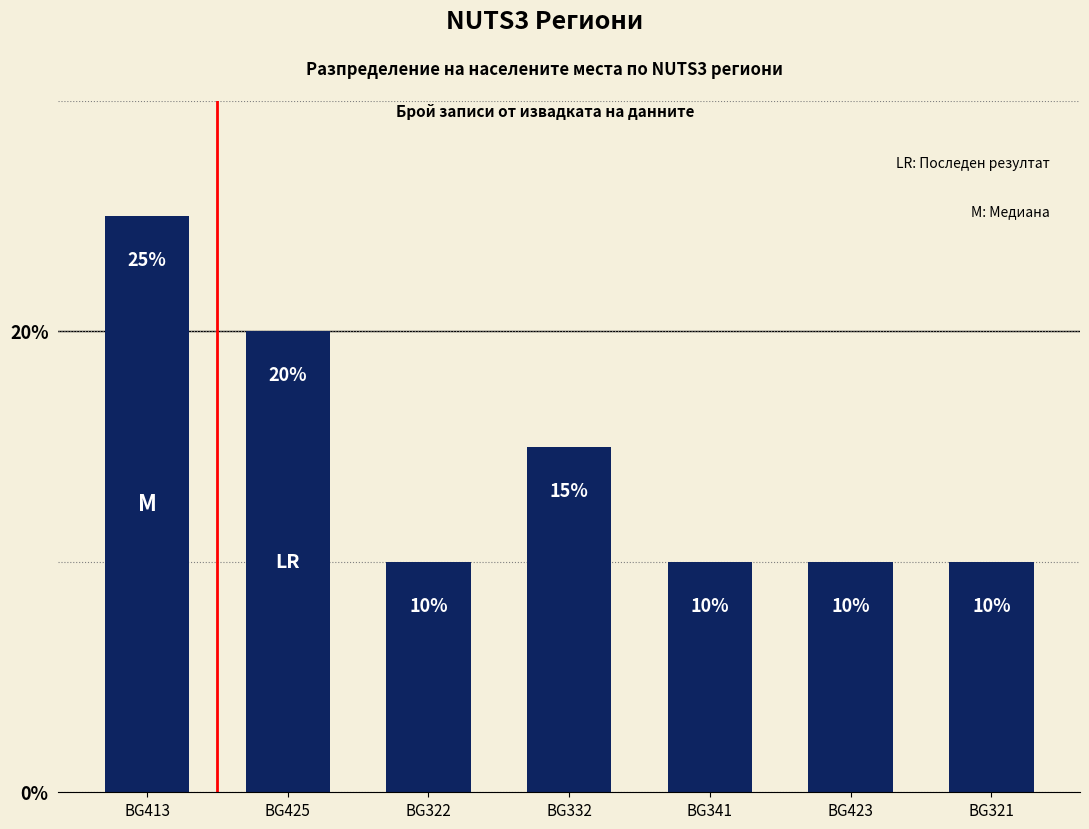

What is the minimum value shown in the chart?

10